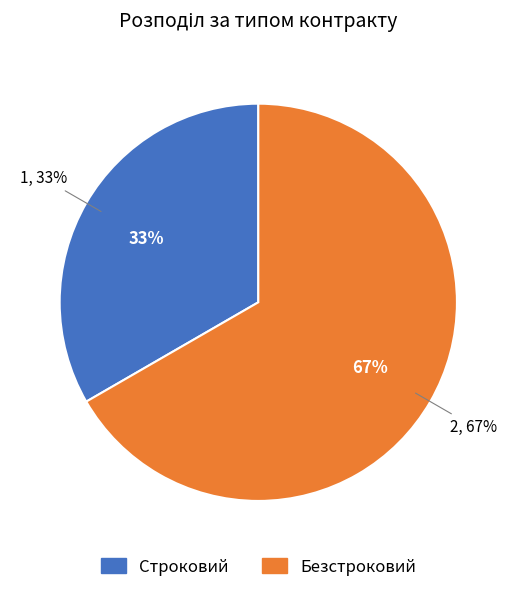

To the nearest percent, what percentage of the pie is Строковий?

33%